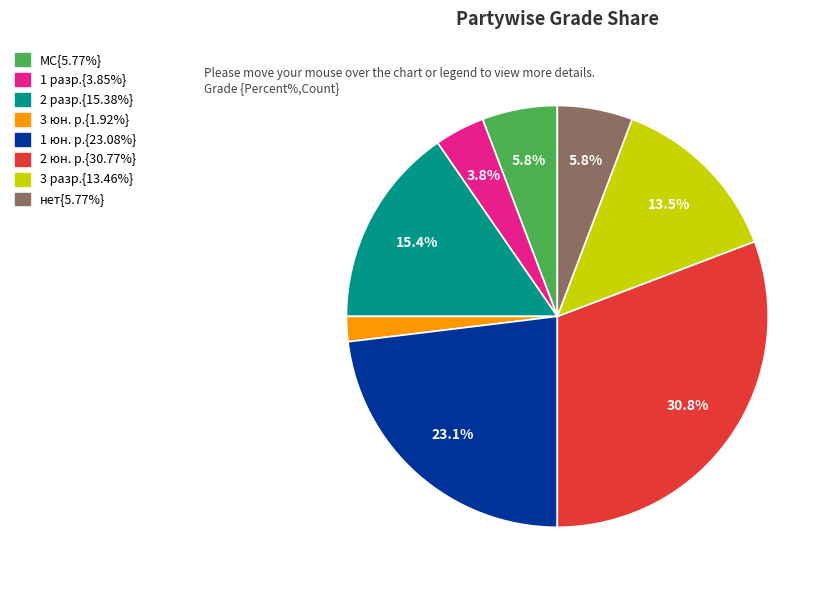

Is there any slice that represents more than half of the pie?

No